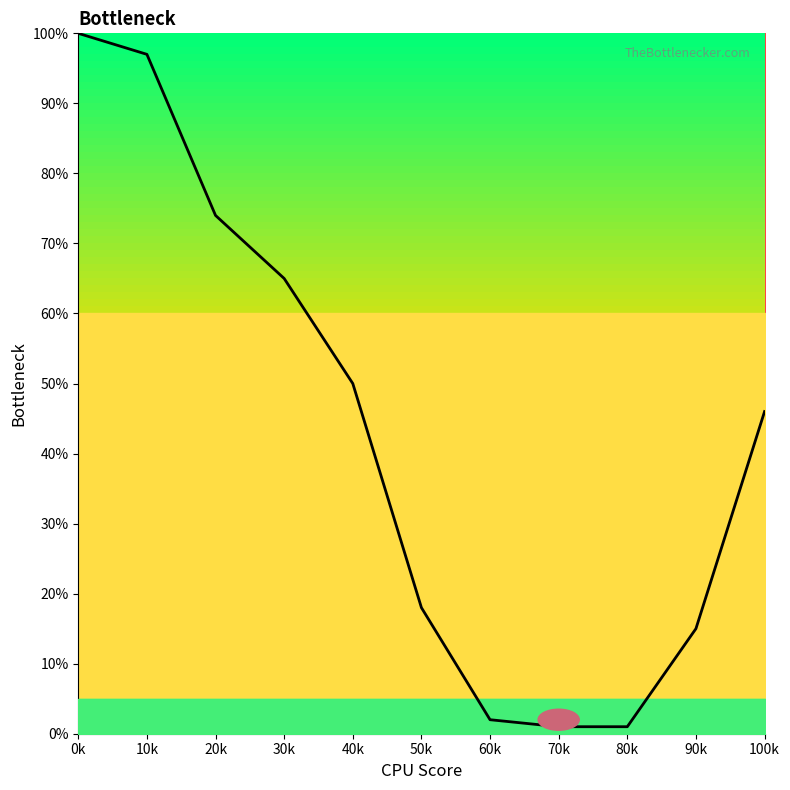

True or false: the data has more than 0 interior local peaks.

False